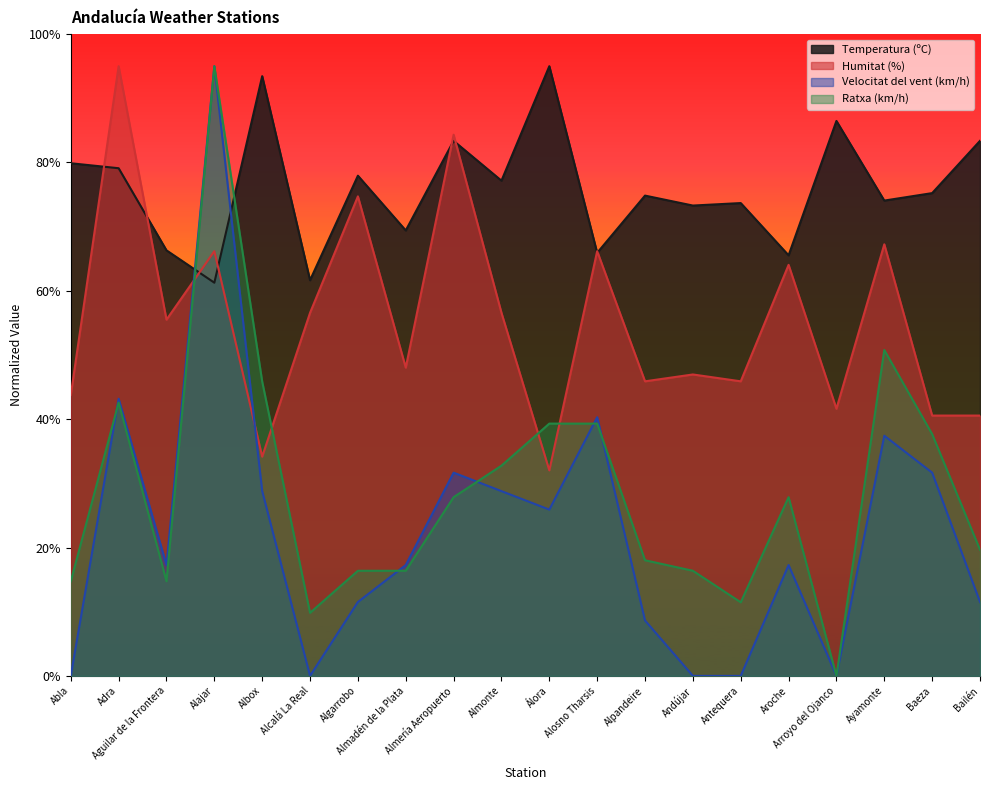

At which label does Temperatura (ºC) reach its peak?

Álora